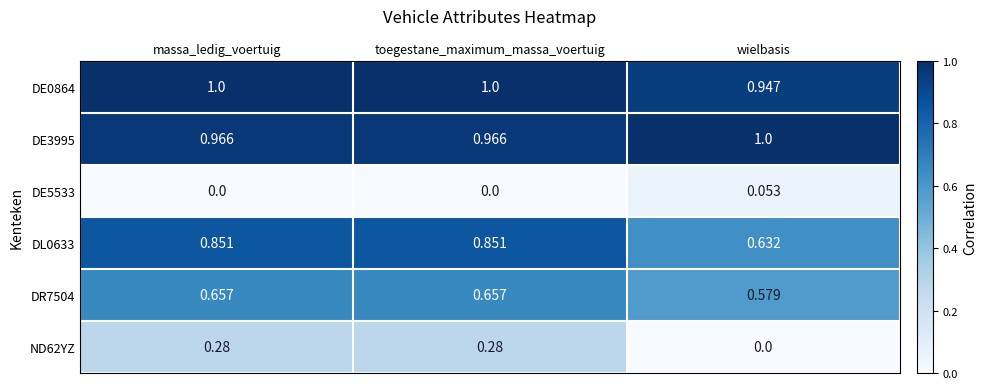

Between toegestane_maximum_massa_voertuig and wielbasis, which series saw the biggest shift?

ND62YZ